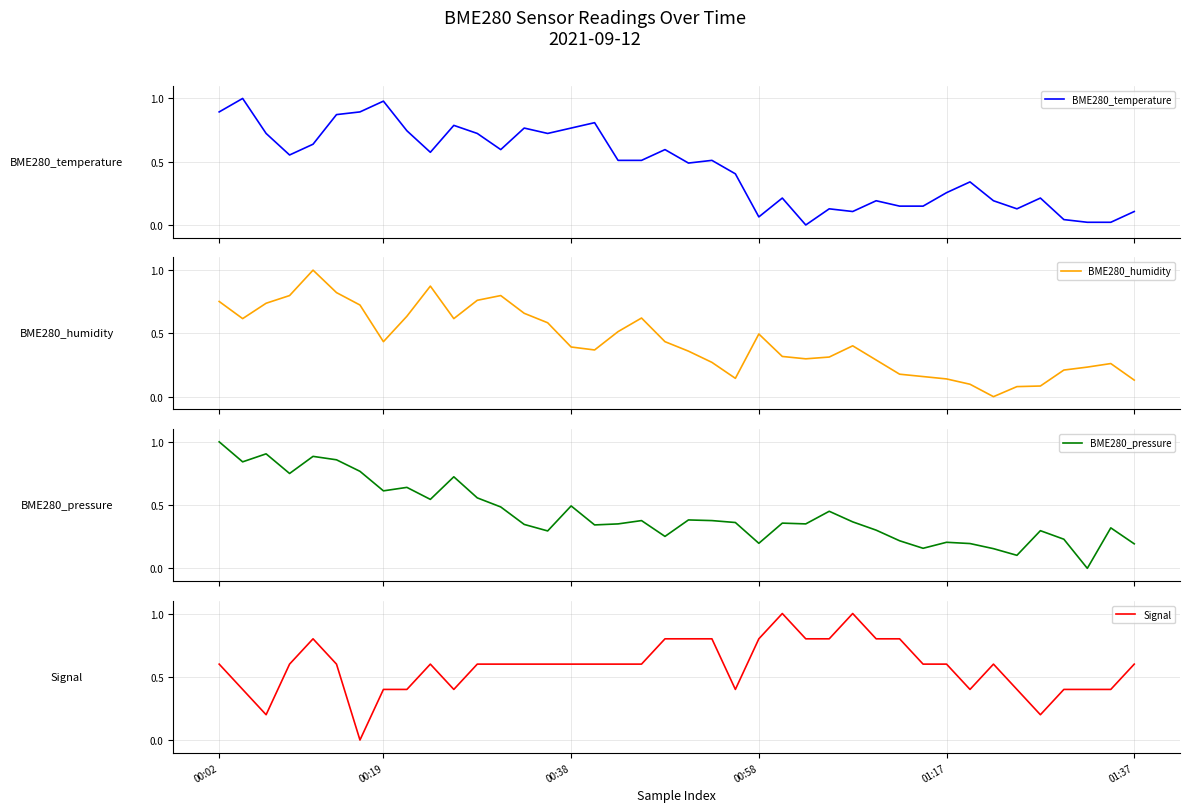

True or false: BME280_temperature has a value of 0.6 at 25.

False